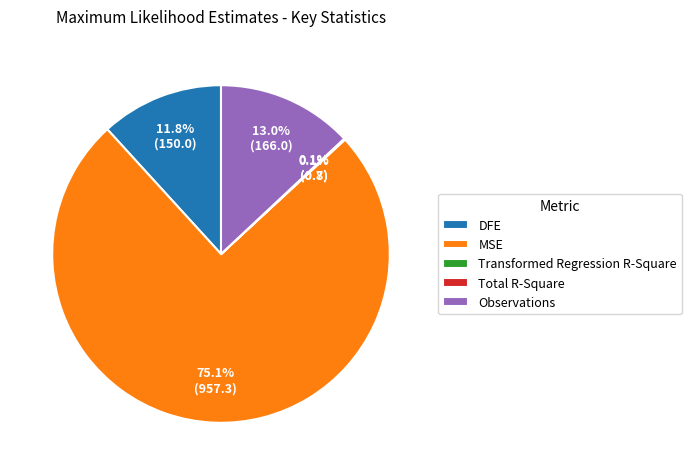

The MSE slice represents 75% of the pie. True or false?

True